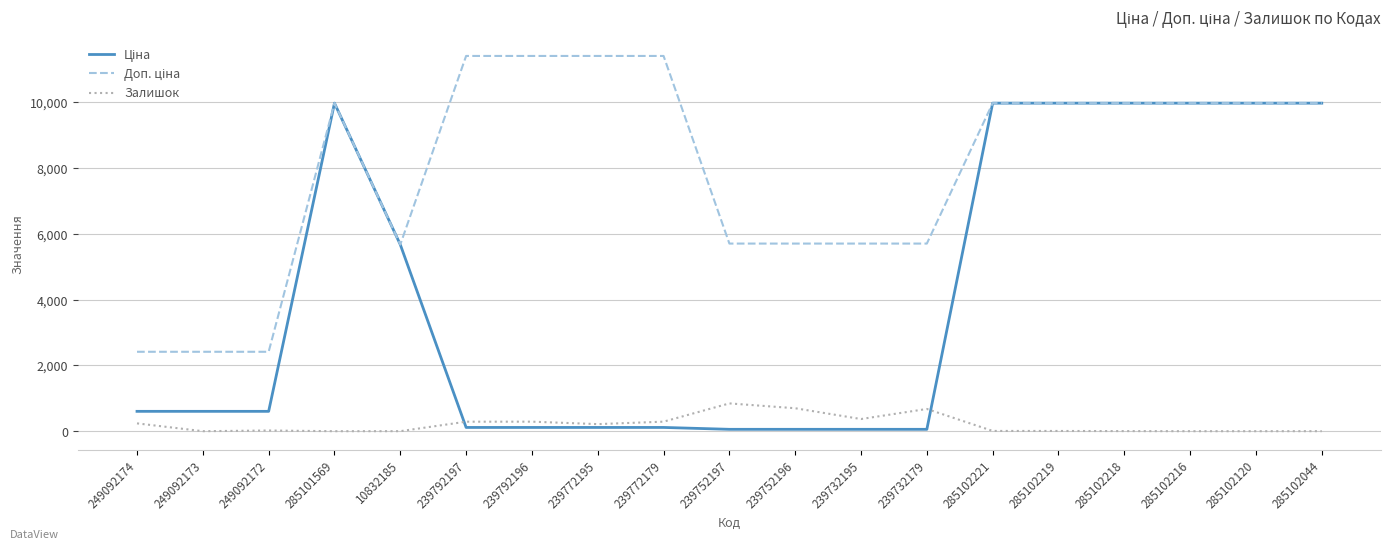

Is this an area chart (filled region under the line)?

No